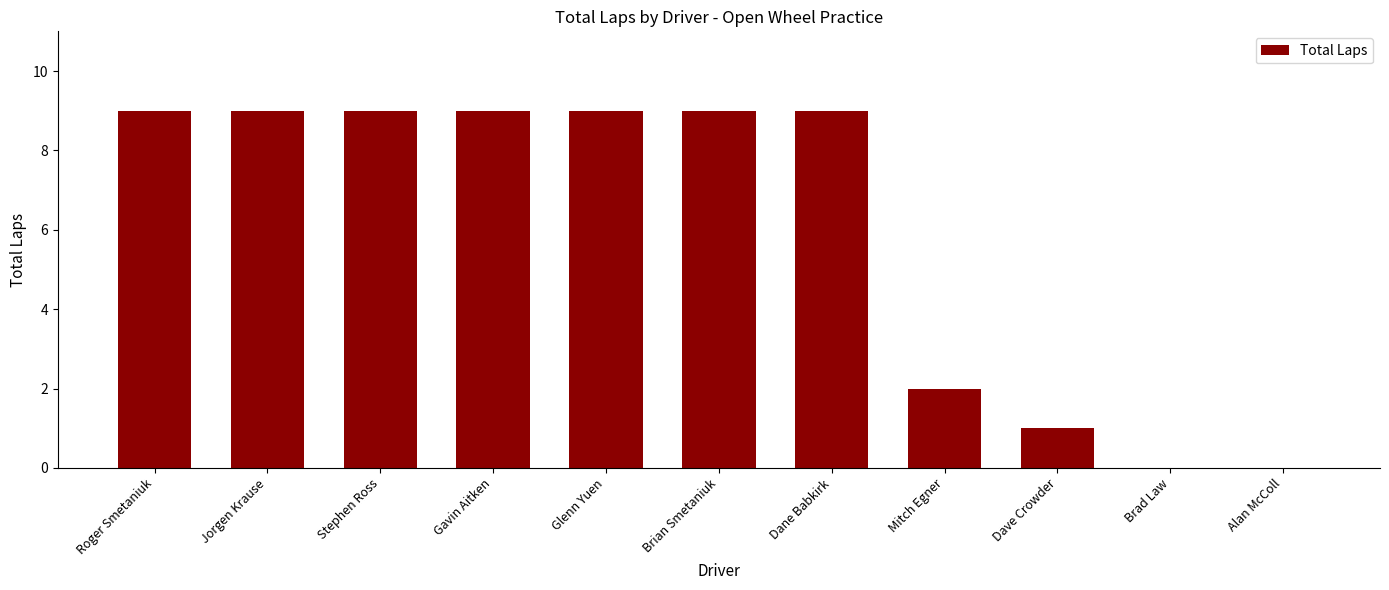

What is the sum of all values?

66